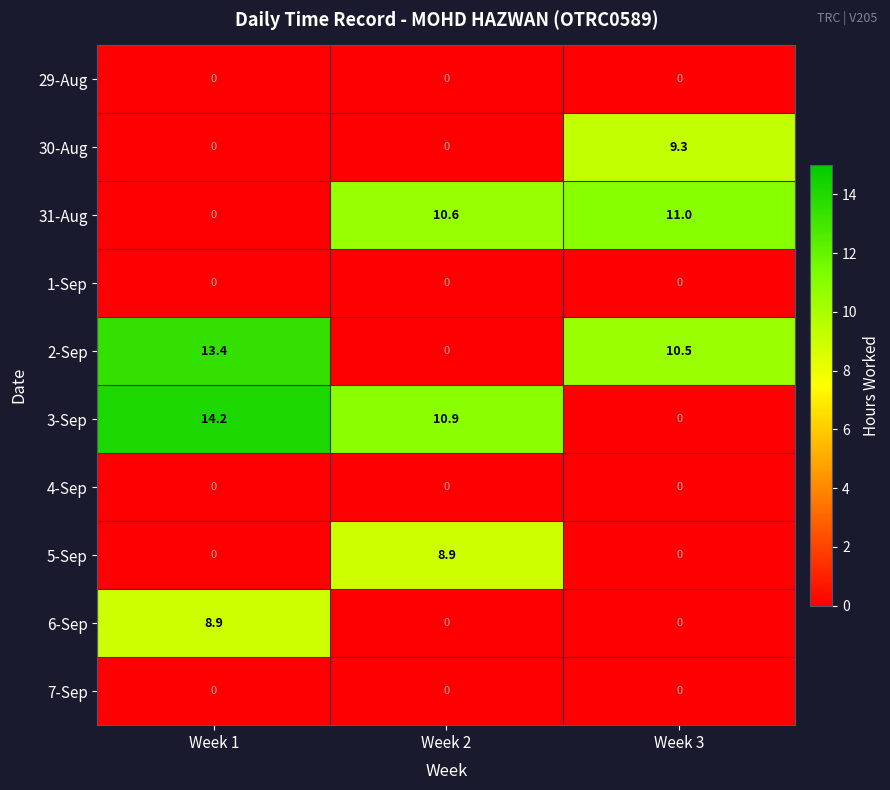

Which series changed the most between Week 2 and Week 3?

3-Sep